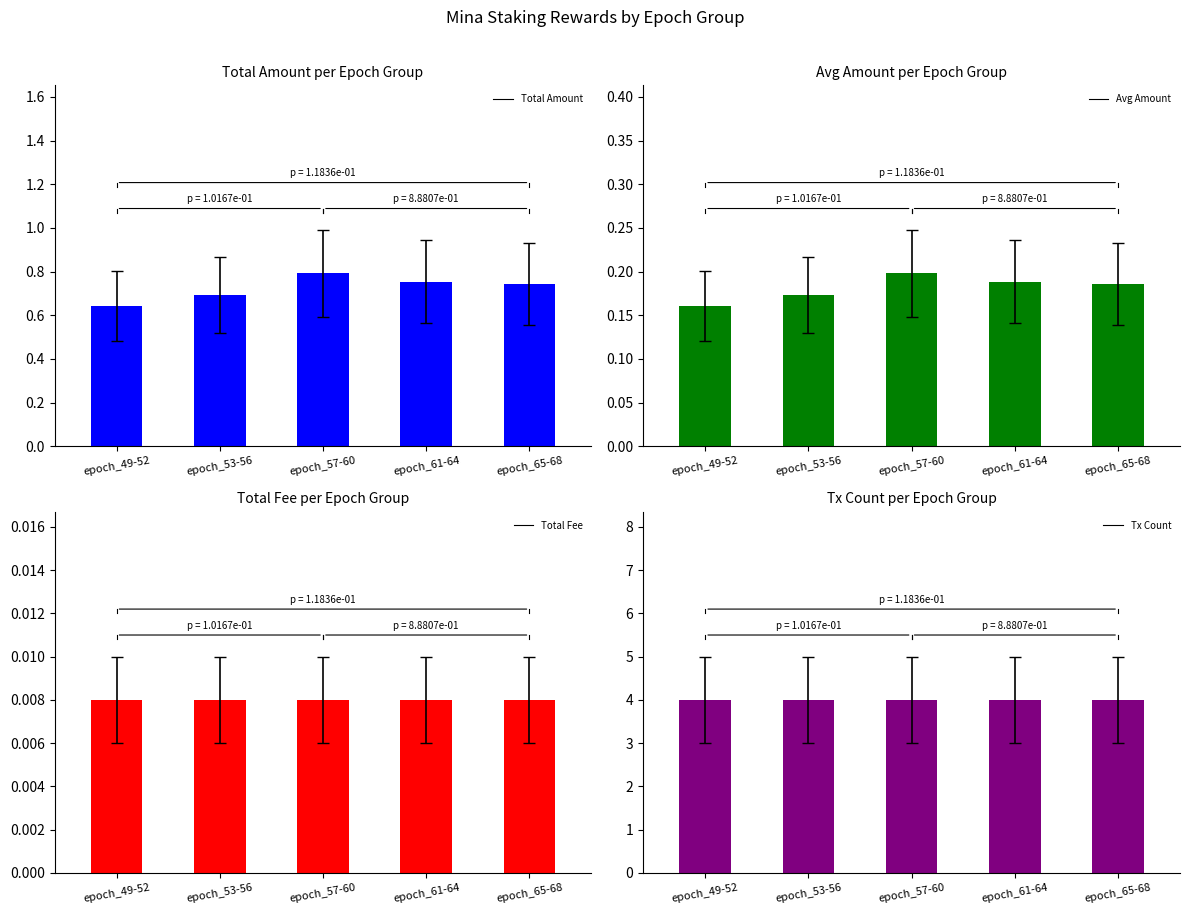

List the series in order of their peak value, lowest first.

Total Fee, Avg Amount, Total Amount, Tx Count